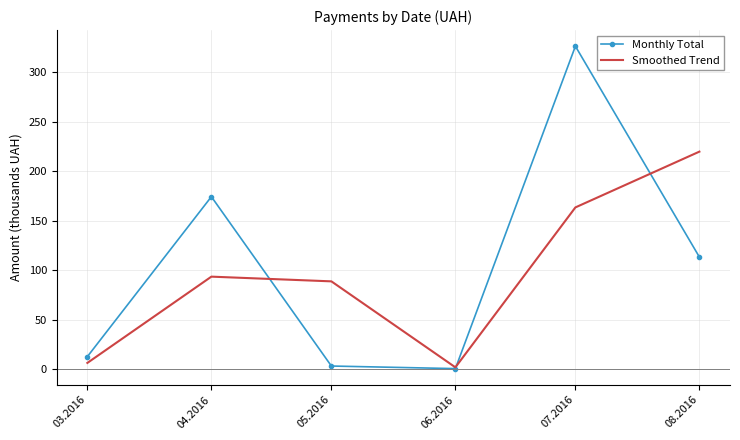

What is the average value of the Smoothed Trend series?

95.7